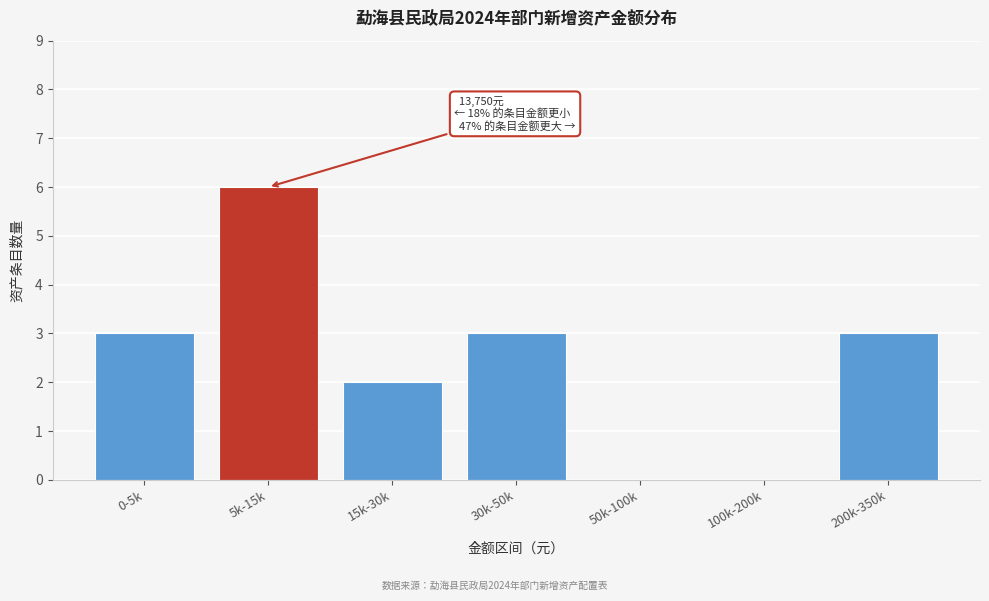

Reading left to right, transcribe all the data shown in this chart.

0-5k=3	5k-15k=6	15k-30k=2	30k-50k=3	50k-100k=0	100k-200k=0	200k-350k=3